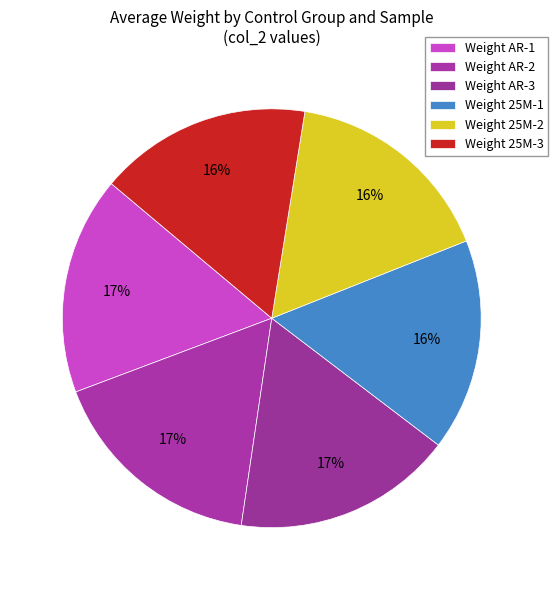

How many segments does this pie chart have?

6